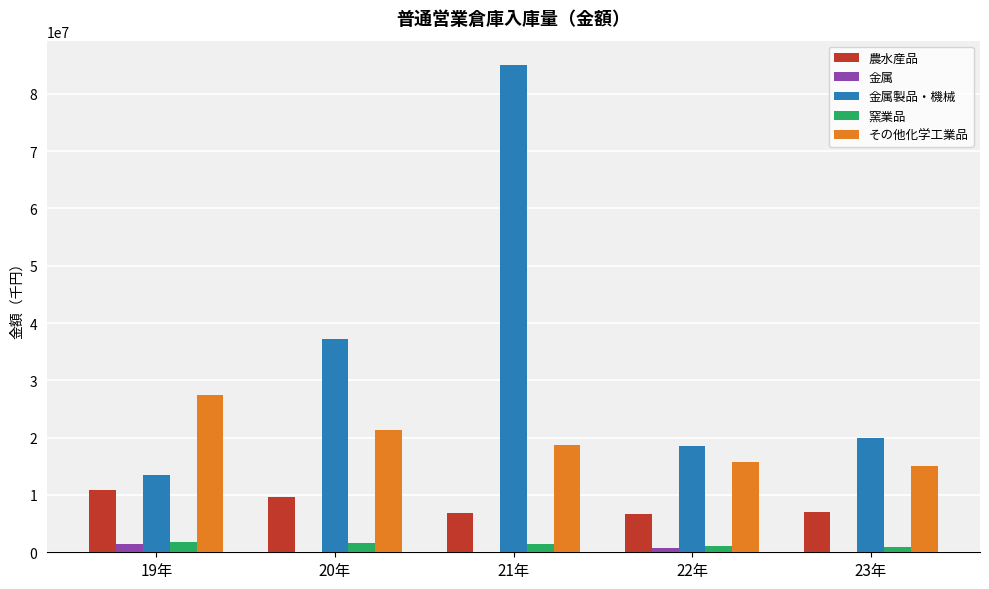

How many categories are shown in the chart?

5